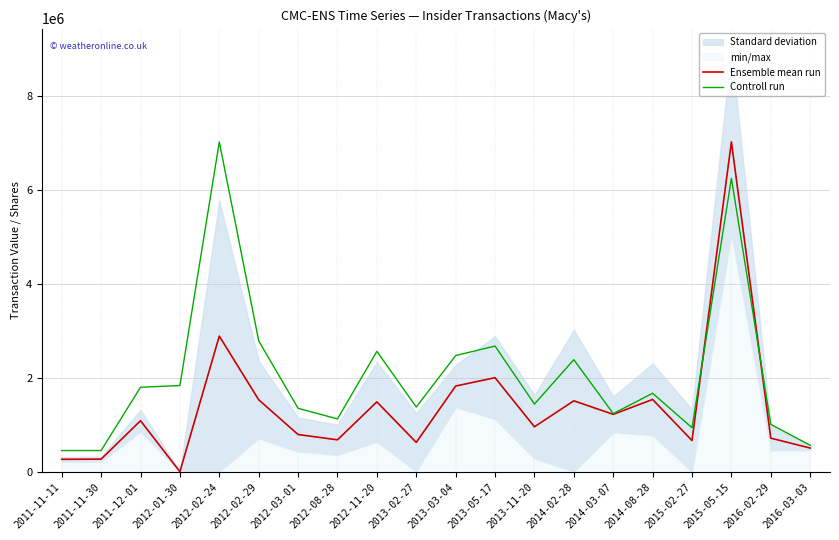

The value of Ensemble mean run at 2012-01-30 is 0.0. True or false?

True